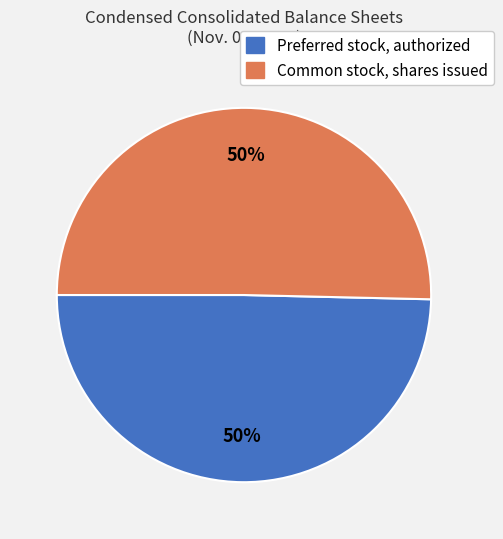

What percentage is the Preferred stock, authorized slice, to the nearest percent?

50%